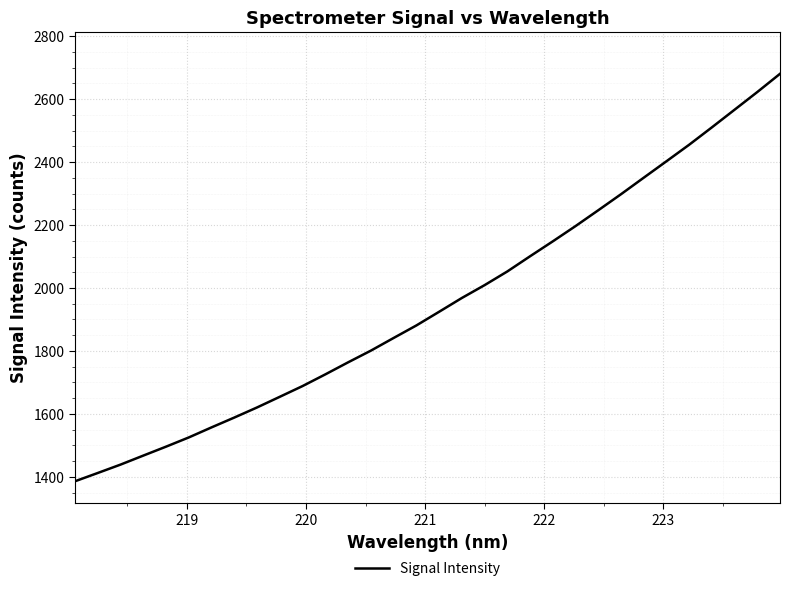

What is the difference between the maximum and minimum values?

1294.9